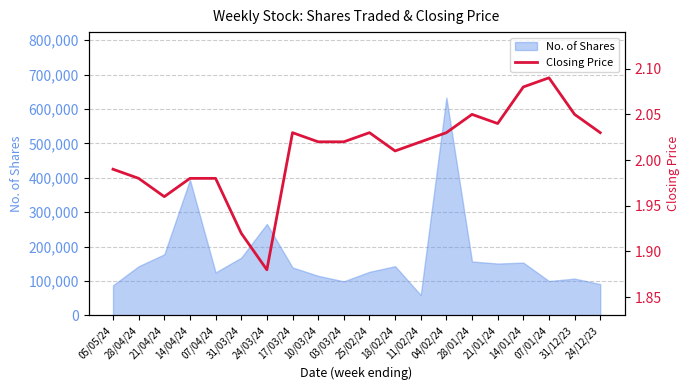

How many values are below 2?

7